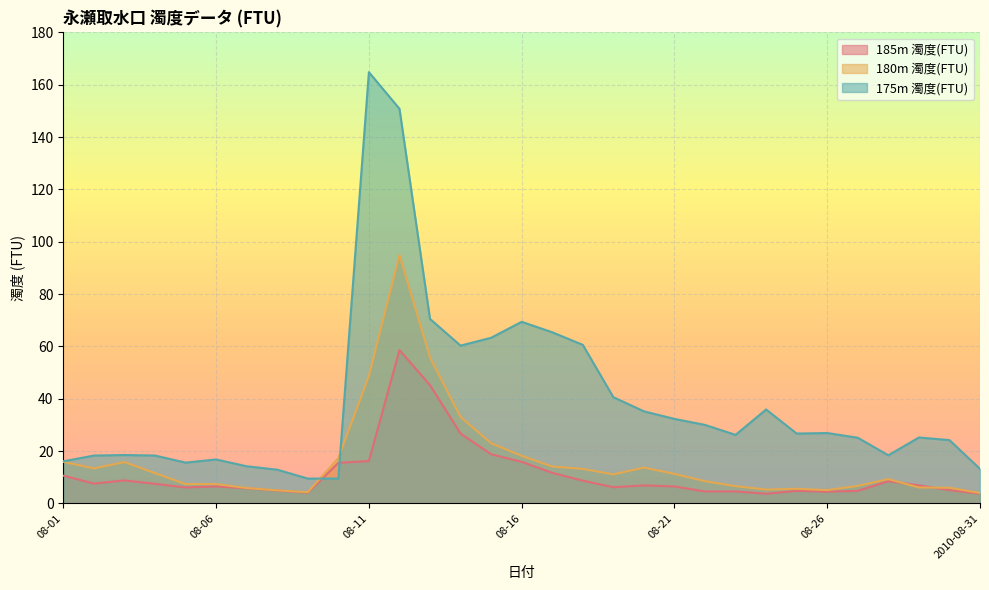

Which series has the largest total across all categories?

175m 濁度(FTU)